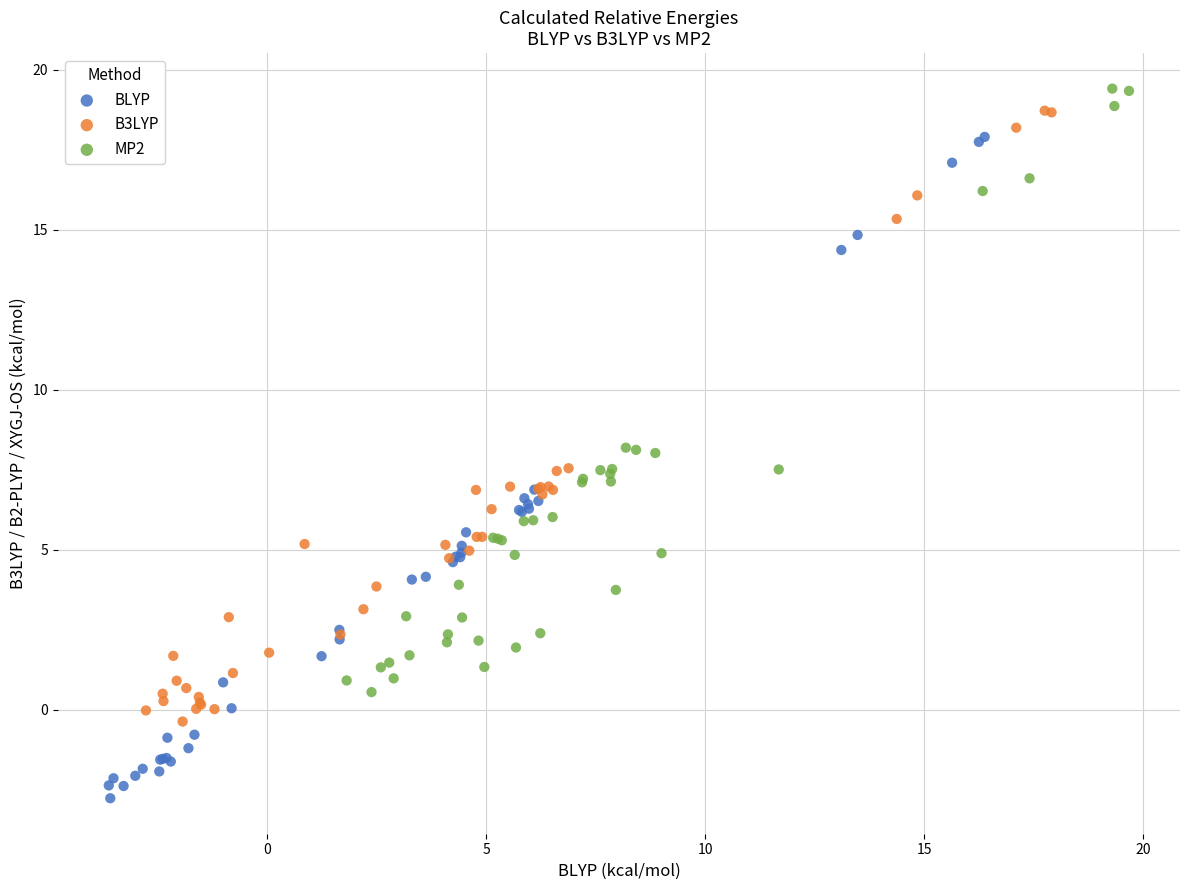

Which series has the widest spread of Y values?

BLYP